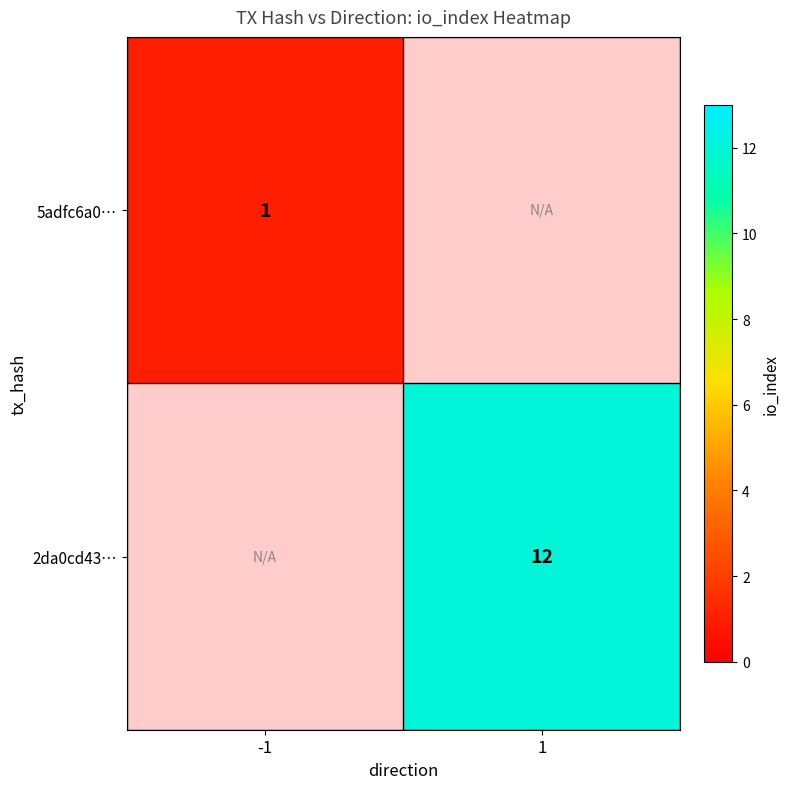

Which label corresponds to the largest value in the chart?

1